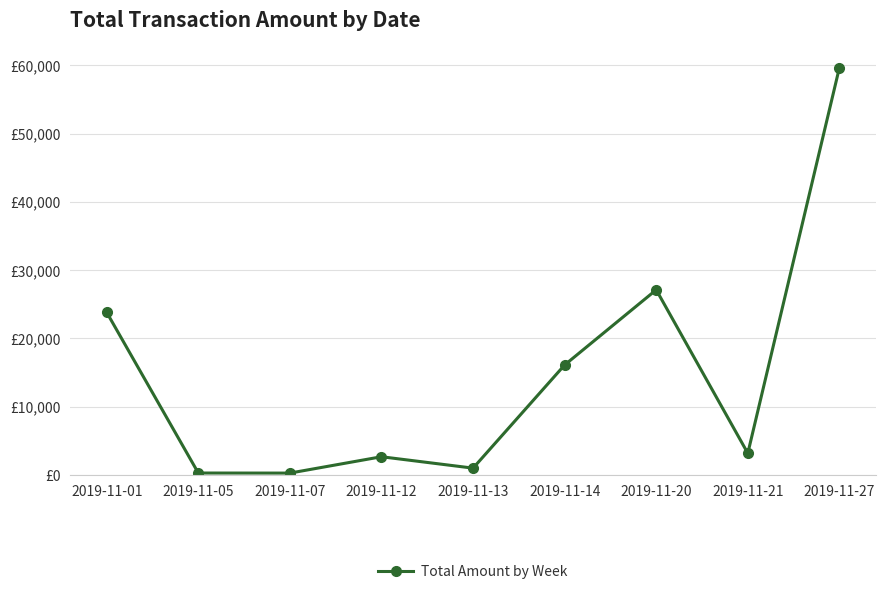

What is the sum of the values at 2019-11-14 and 2019-11-01?

39916.6